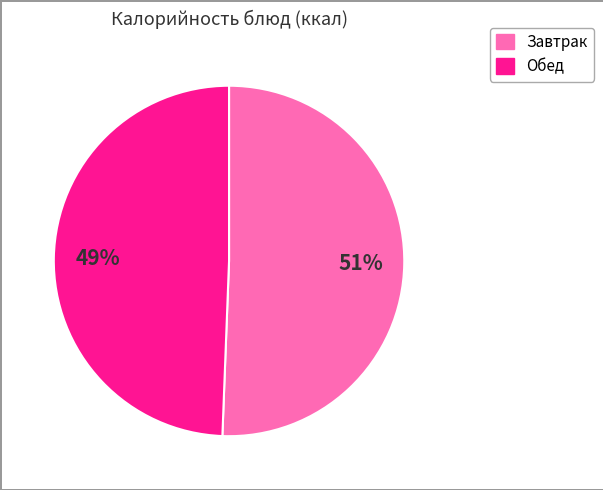

Count the number of slices in the pie.

2